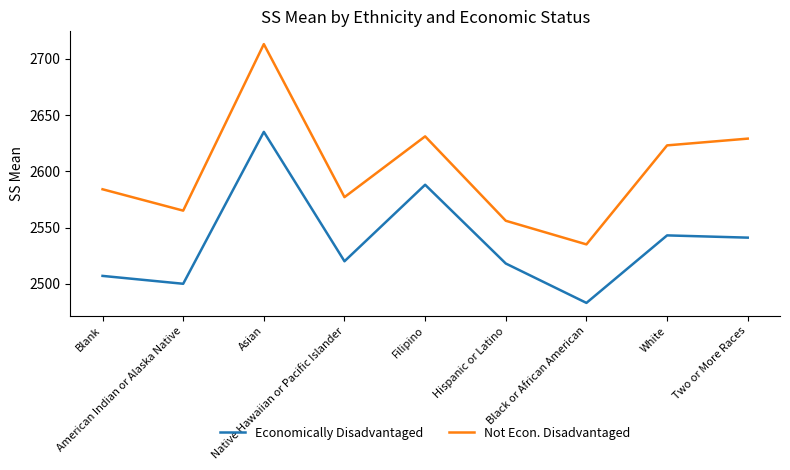

Is the value of Not Econ. Disadvantaged at Two or More Races greater than the value of Economically Disadvantaged at Asian?

No